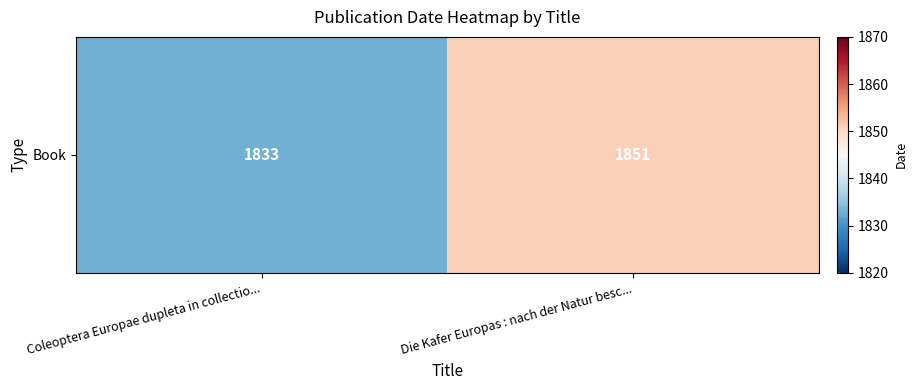

Approximately how many times larger is the value at Die Kafer Europas : nach der Natur besc... compared to Coleoptera Europae dupleta in collectio...?

1.0